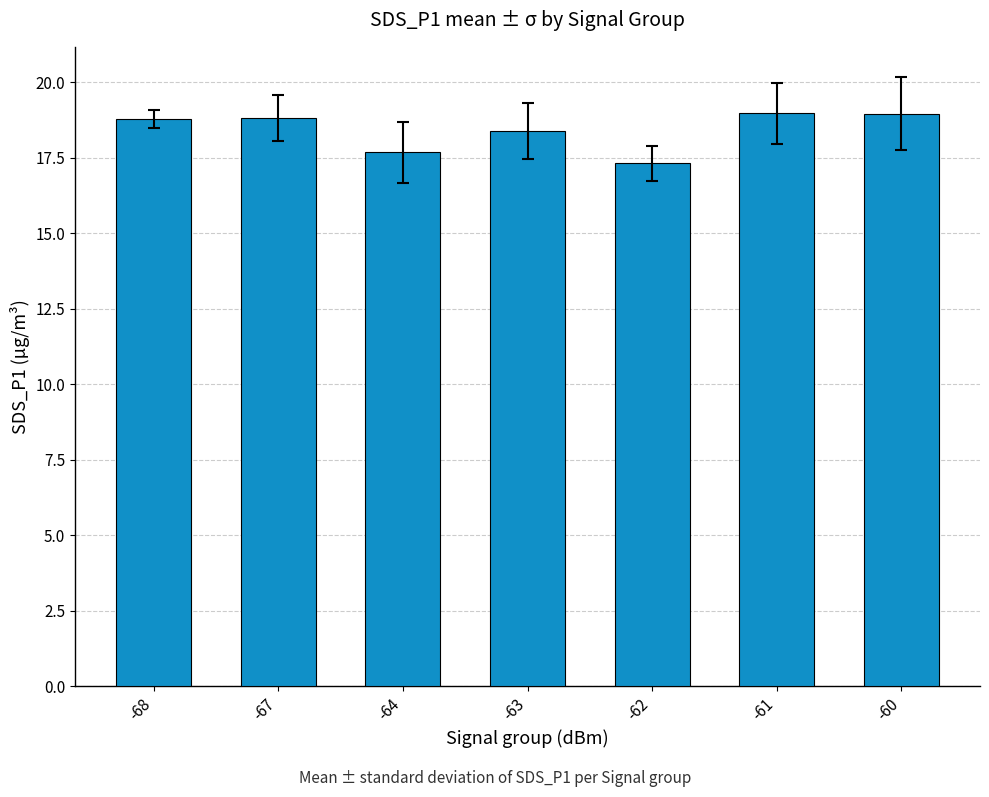

What is the change in value from -63 to -60?

+0.6